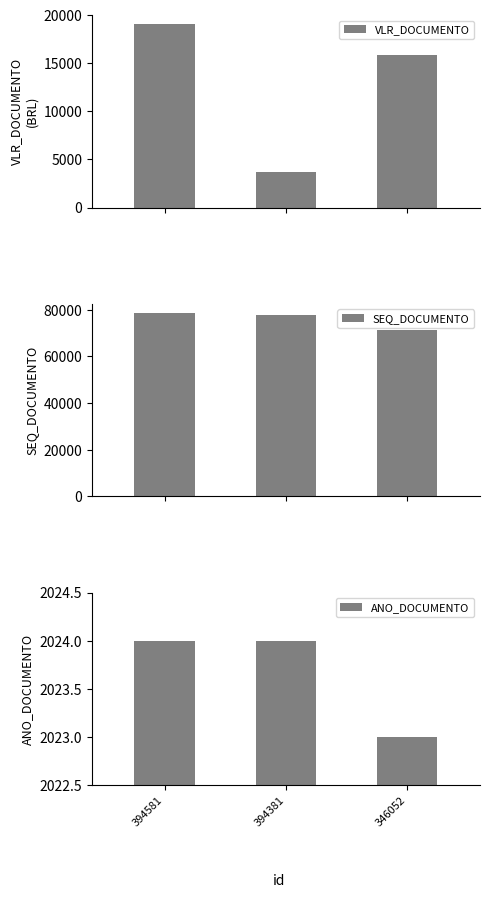

How many bars are there in total?

9